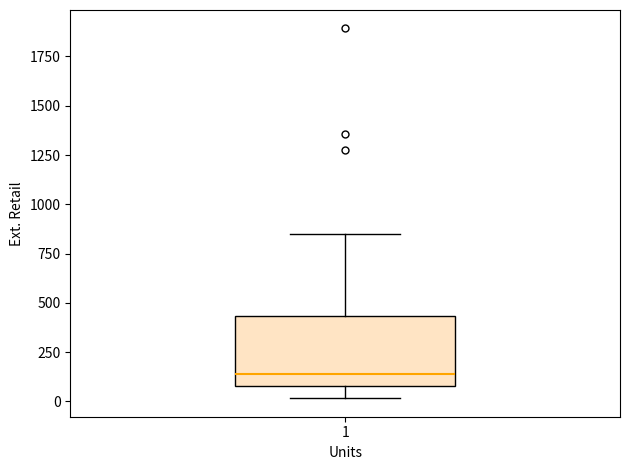

Transcribe this box plot: give where the median line is, the range the box spans, and where the two whiskers end, as read against the y-axis. The values are not printed on the chart, so give them approximately, as read against the axis.

median 150, box 100 to 450, whiskers 0 to 850